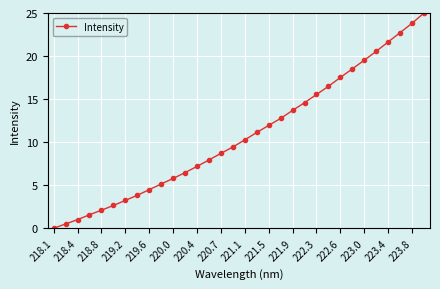

What is the value of the 12th point from the left?

6.5